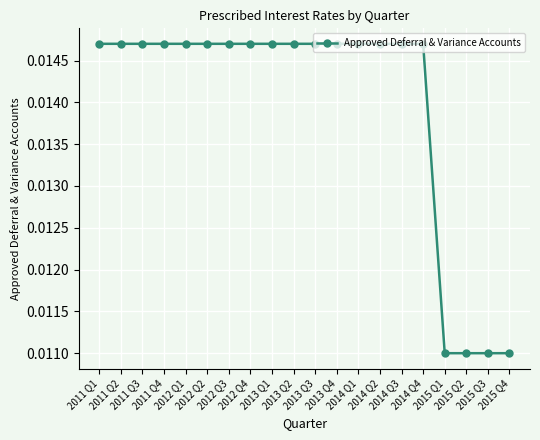

Count the values in the range 0 to 1.

20